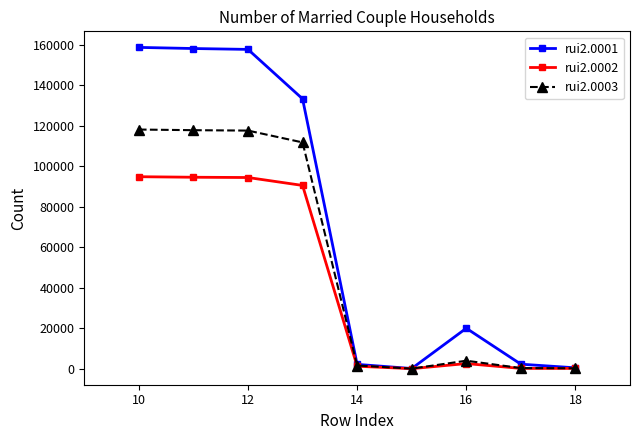

How many lines are shown in the chart?

3